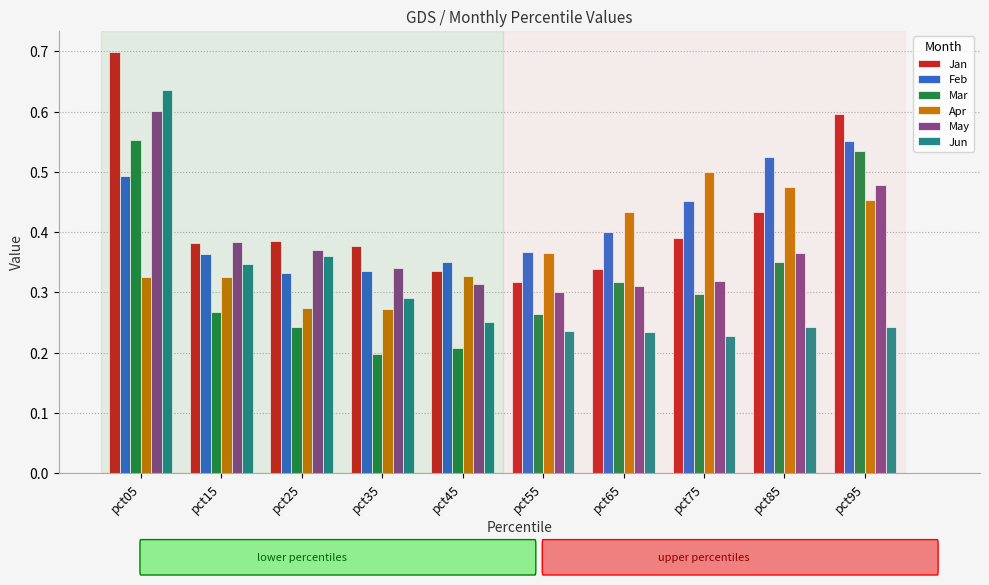

At which category is the sum across all series the highest?

pct05